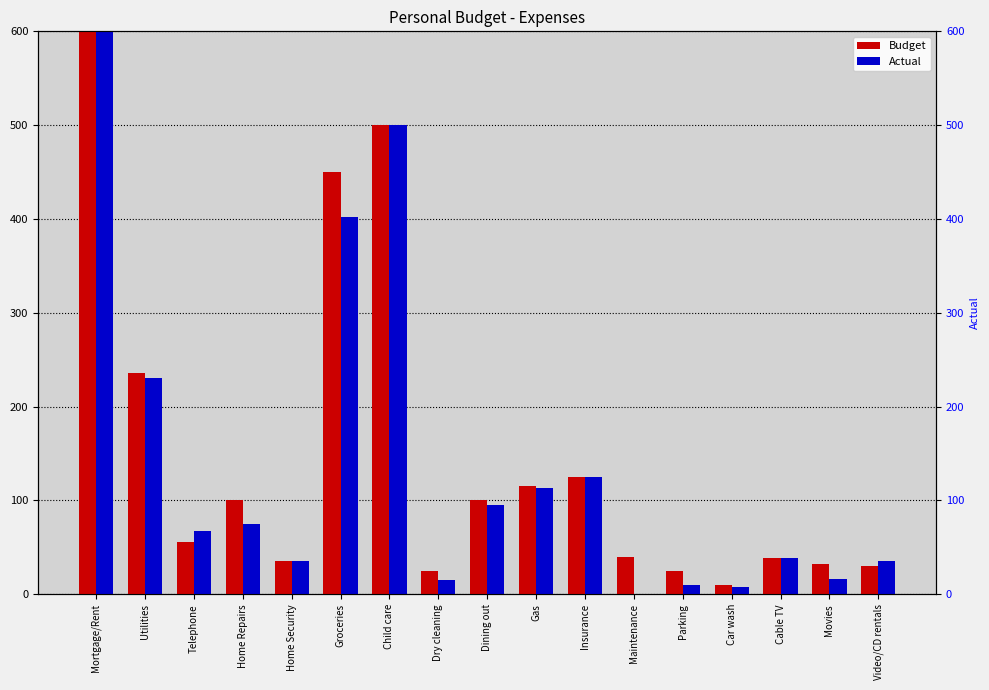

Rank the series by their maximum value, from lowest to highest.

Budget, Actual